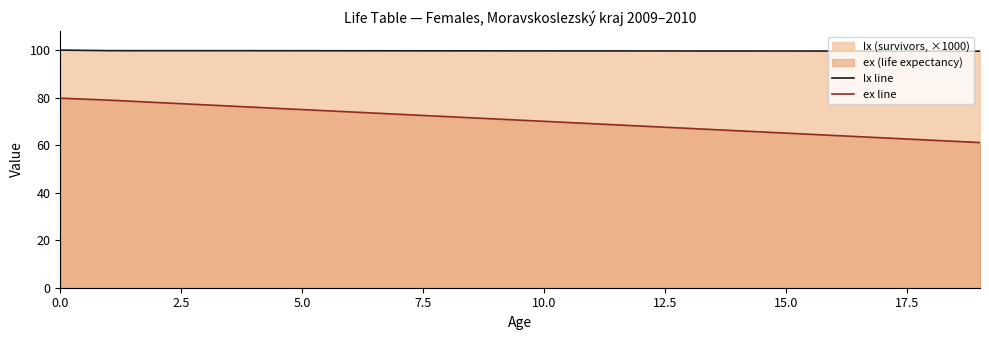

True or false: ex line and lx line cross at least once.

False